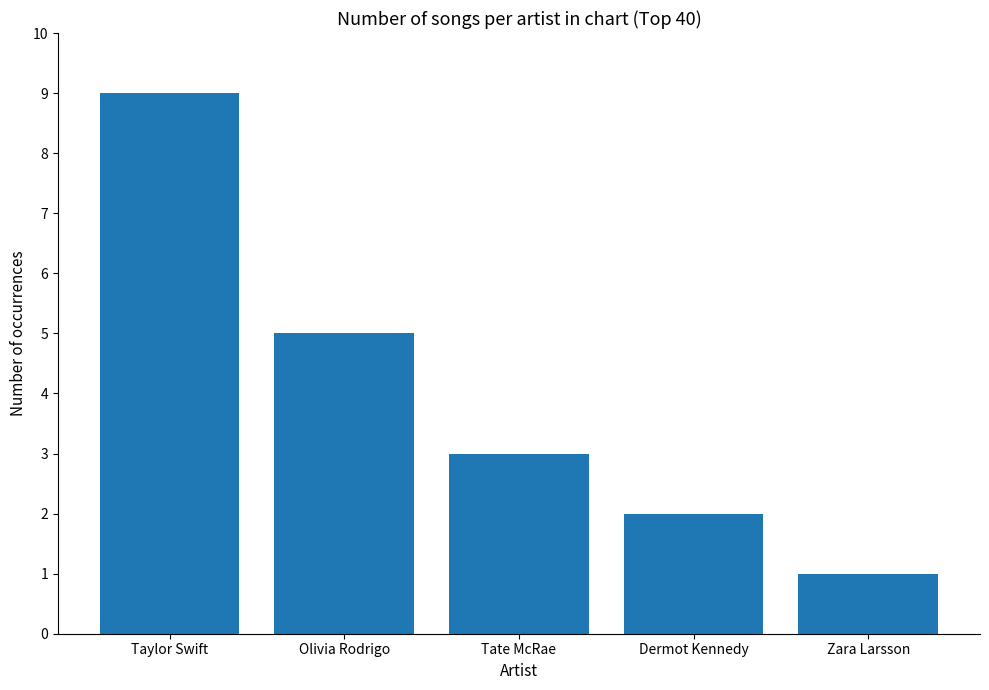

What is the difference between the second highest and second lowest values?

3